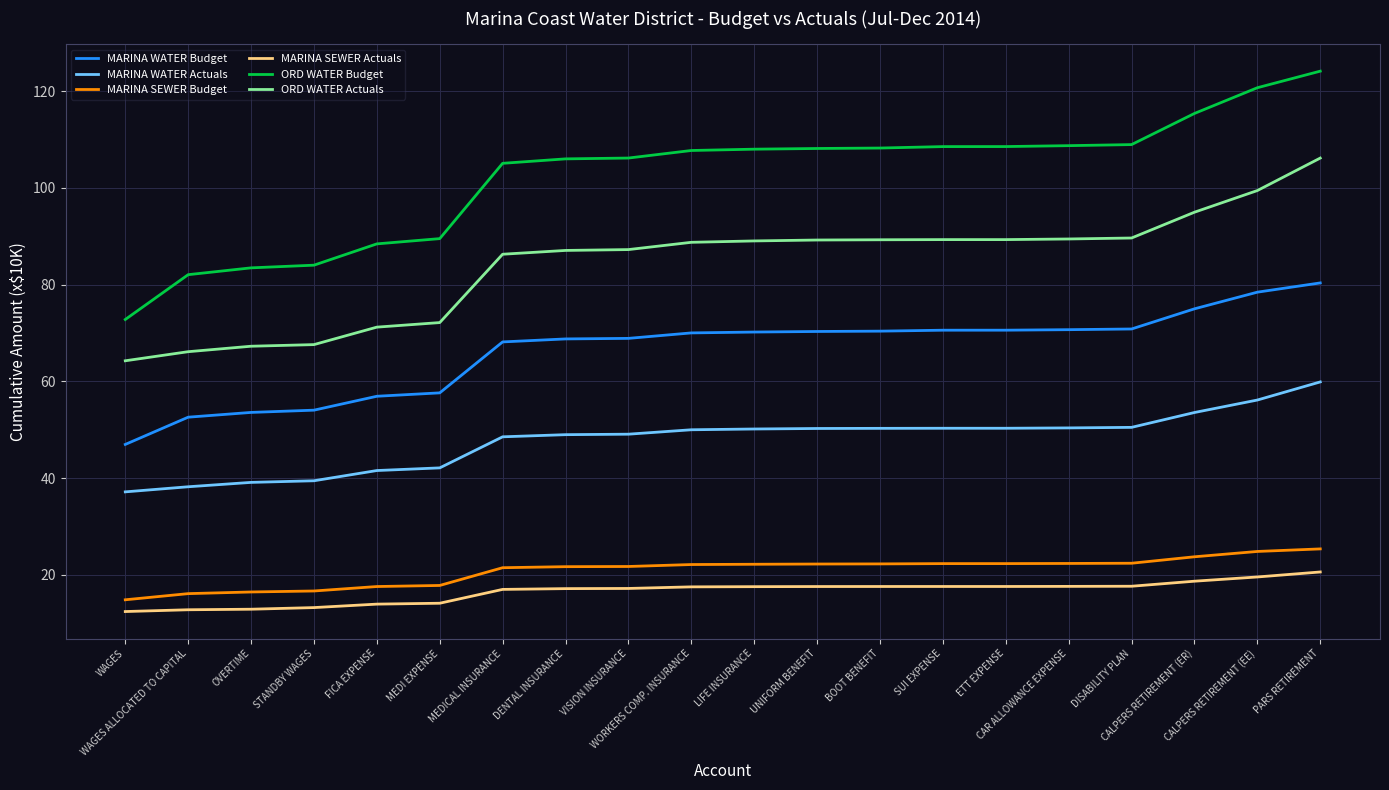

How many lines are shown in the chart?

6